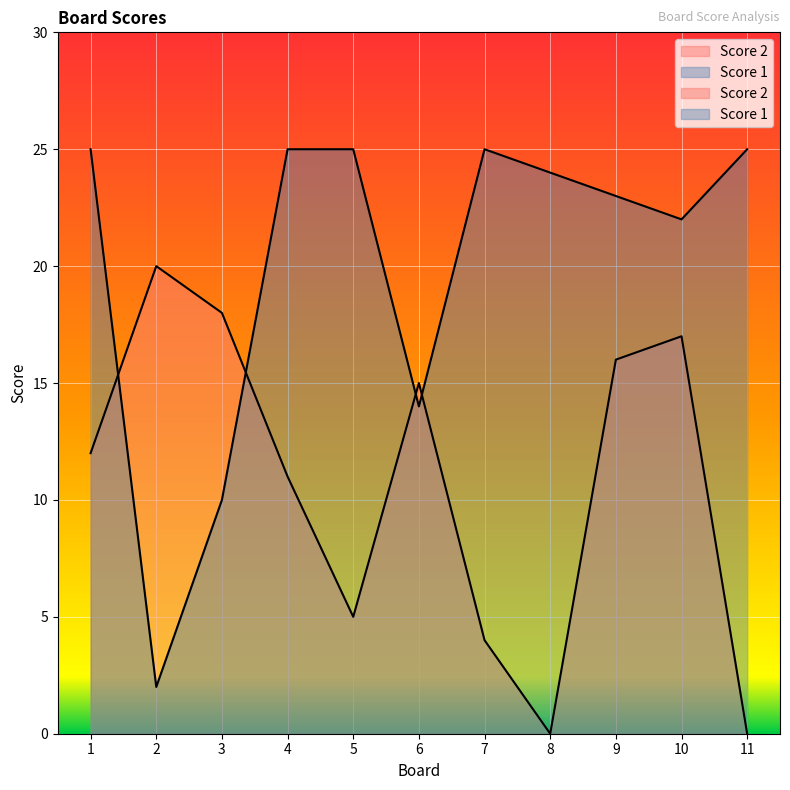

At which category does the chart reach its peak across all series?

1